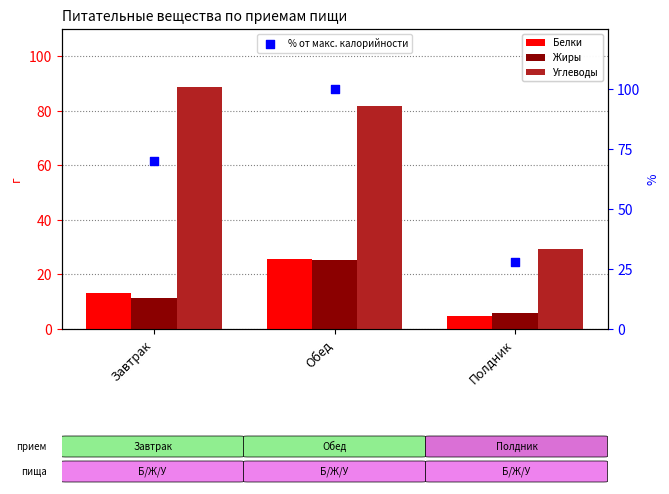

What are all the series names shown in the legend?

Белки, Жиры, Углеводы, % от макс. калорийности